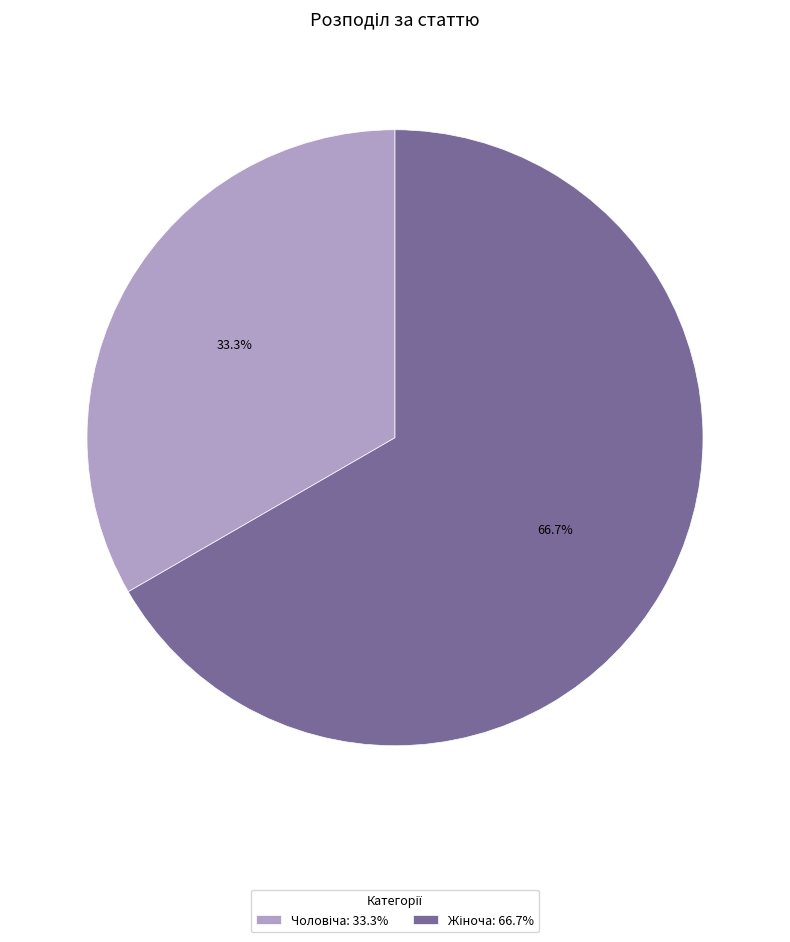

Does any single category account for the majority?

Yes